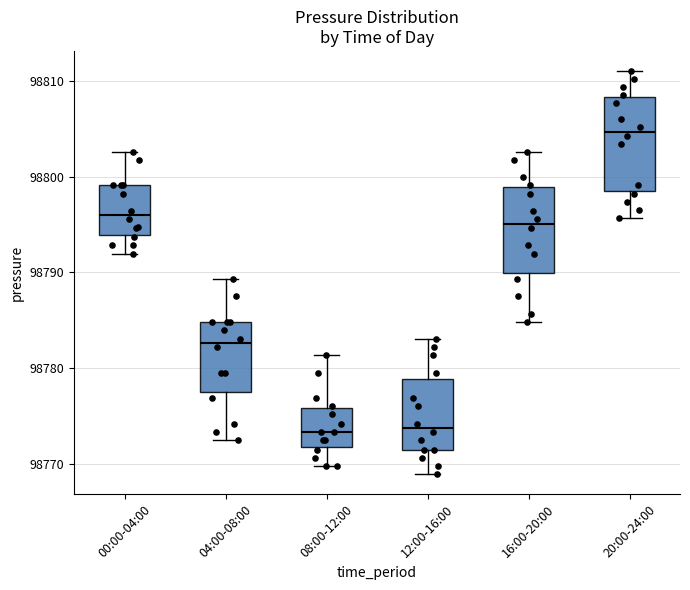

Reading left to right, transcribe this box plot: for each box, give where its median line is, the range the box spans, and where its two whiskers end, as read against the y-axis. The values are not printed on the chart, so give them approximately, as read against the axis.

00:00-04:00: median 98796, box 98794 to 98799, whiskers 98792 to 98803
04:00-08:00: median 98783, box 98777 to 98785, whiskers 98772 to 98789
08:00-12:00: median 98773, box 98772 to 98776, whiskers 98770 to 98781
12:00-16:00: median 98774, box 98771 to 98779, whiskers 98769 to 98783
16:00-20:00: median 98795, box 98790 to 98799, whiskers 98785 to 98803
20:00-24:00: median 98805, box 98798 to 98808, whiskers 98796 to 98811